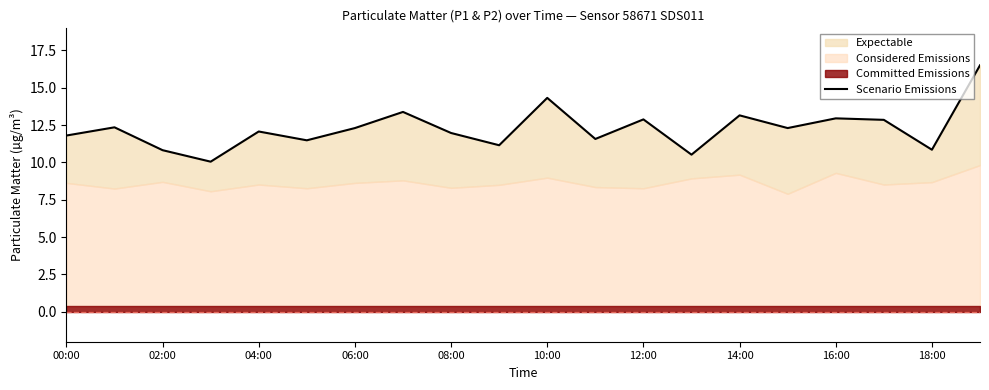

How many lines are shown in the chart?

1